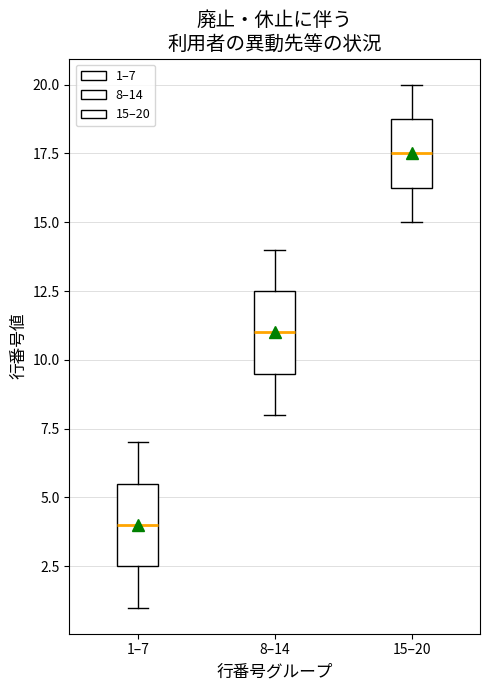

Reading left to right, transcribe this box plot: for each box, give where its median line is, the range the box spans, and where its two whiskers end, as read against the y-axis. The values are not printed on the chart, so give them approximately, as read against the axis.

1–7: median 4.0, box 2.5 to 5.5, whiskers 1.0 to 7.0
8–14: median 11.0, box 9.5 to 12.5, whiskers 8.0 to 14.0
15–20: median 17.5, box 16.5 to 19.0, whiskers 15.0 to 20.0